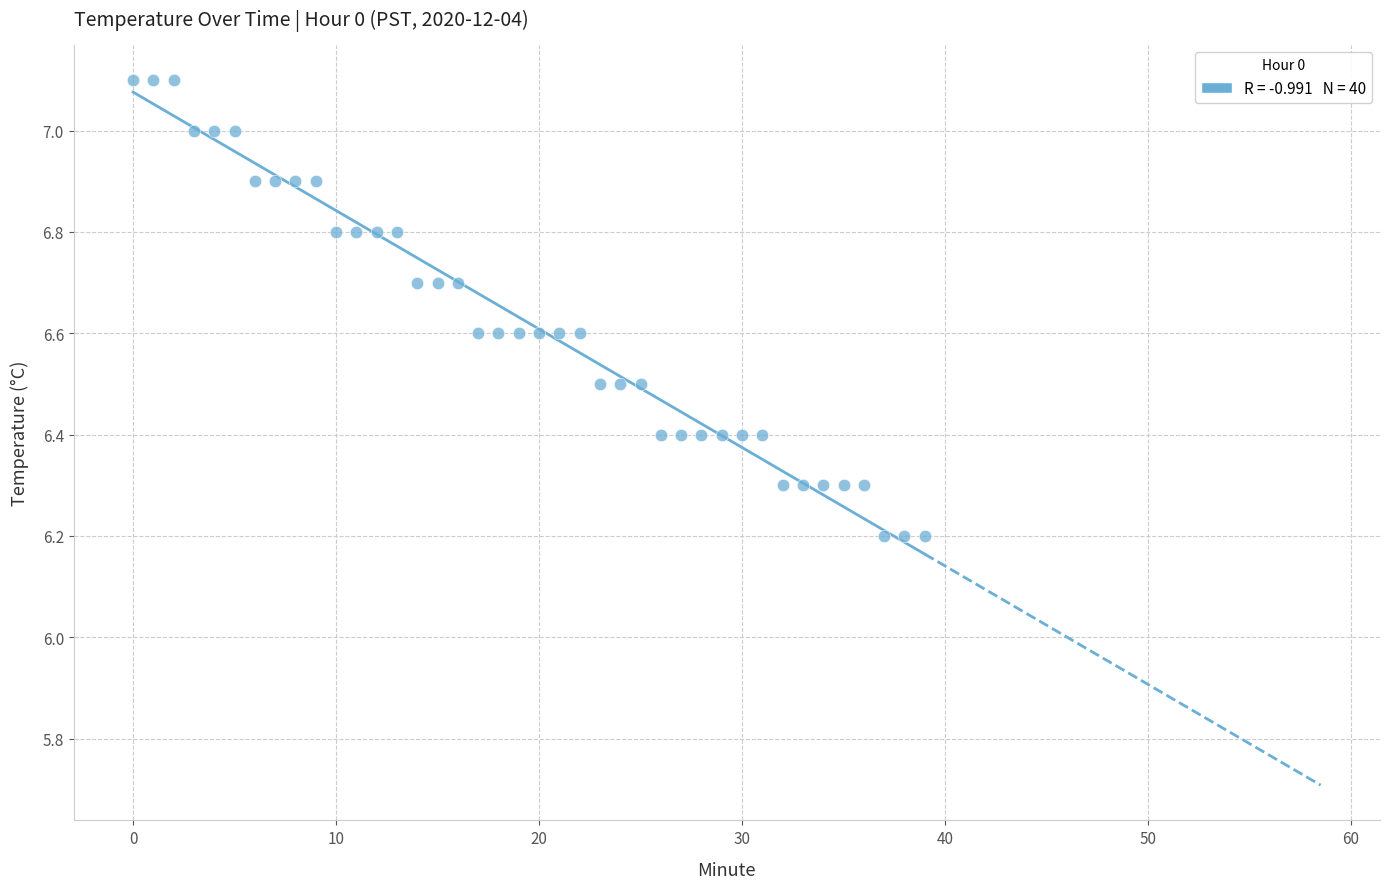

What is the range of Y values (max minus min)?

0.9